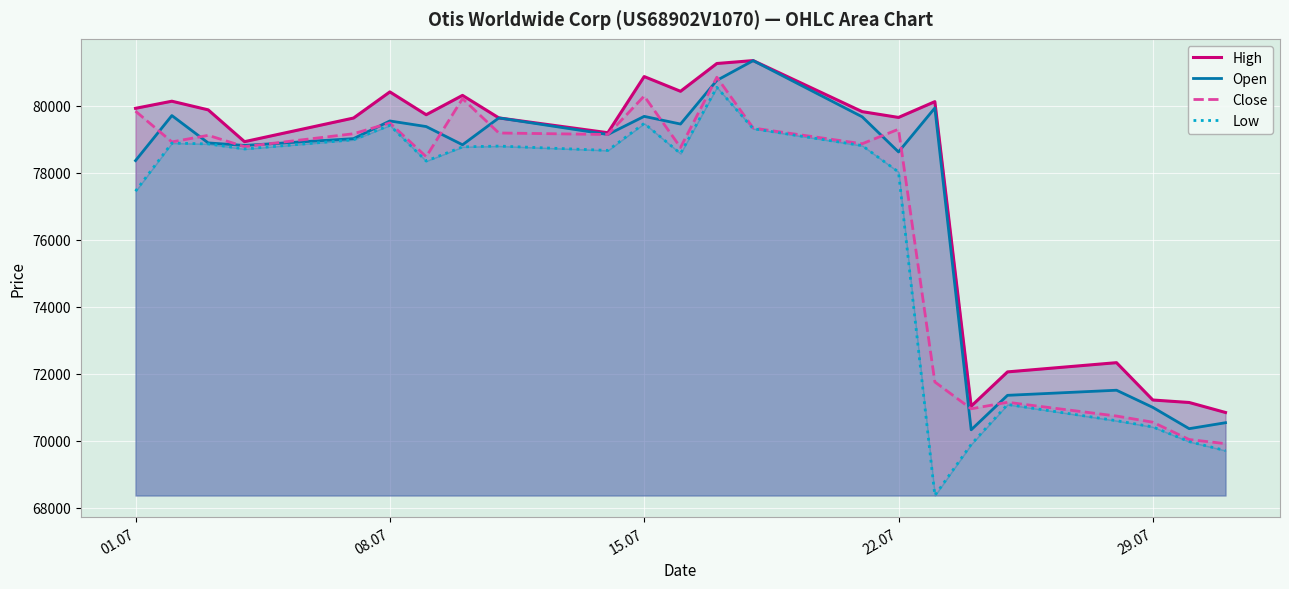

In Open, how many points are higher than both neighbors (excluding endpoints)?

7